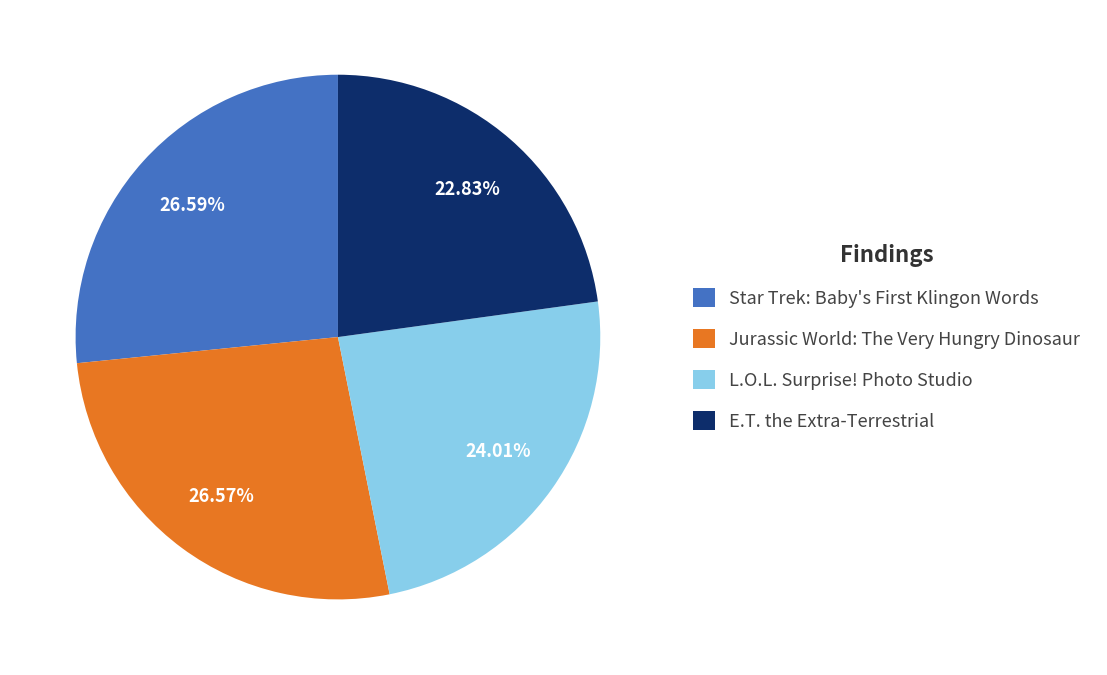

What percentage is NOT represented by L.O.L. Surprise! Photo Studio?

76.0%